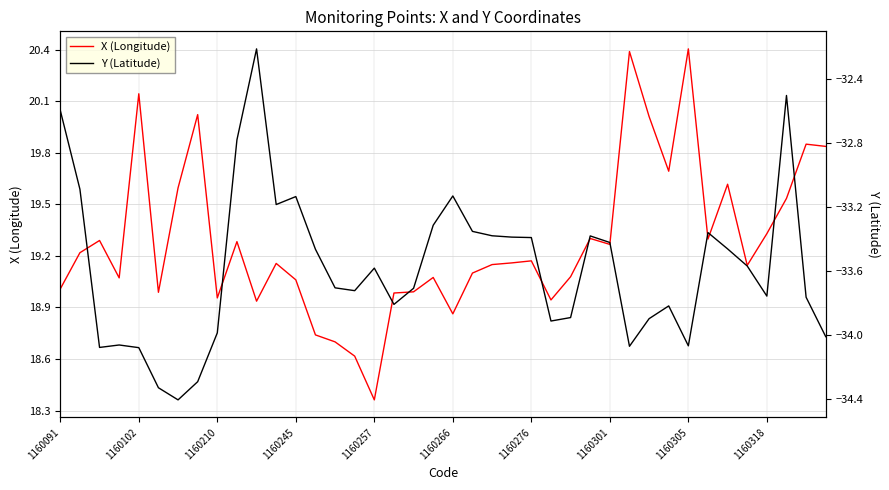

Reading left to right, list all the values displayed in this chart.

X (Longitude): 19.0	19.2	19.3	19.1	20.1	19.0	19.6	20.0	19.0	19.3	18.9	19.2	19.1	18.7	18.7	18.6	18.4	19.0	19.0	19.1	18.9	19.1	19.1	19.2	19.2	18.9	19.1	19.3	19.3	20.4	20.0	19.7	20.4	19.3	19.6	19.1	19.3	19.5	19.9	19.8
Y (Latitude): -32.6	-33.1	-34.1	-34.1	-34.1	-34.3	-34.4	-34.3	-34.0	-32.8	-32.2	-33.2	-33.1	-33.5	-33.7	-33.7	-33.6	-33.8	-33.7	-33.3	-33.1	-33.4	-33.4	-33.4	-33.4	-33.9	-33.9	-33.4	-33.4	-34.1	-33.9	-33.8	-34.1	-33.4	-33.5	-33.6	-33.8	-32.5	-33.8	-34.0